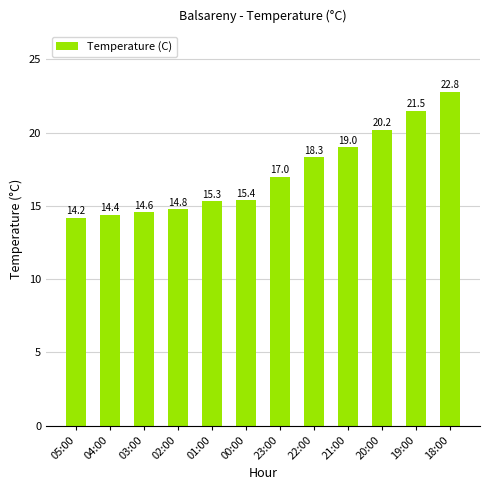

How many data points are less than 17?

6